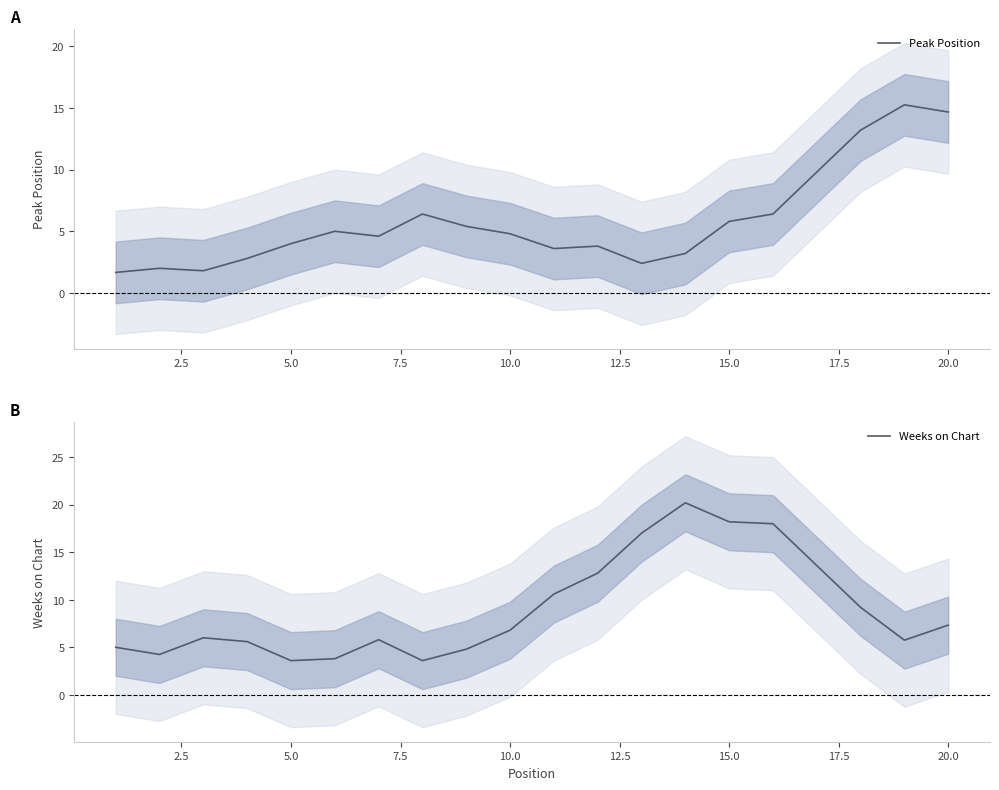

At how many categories does at least one series exceed 10?

10